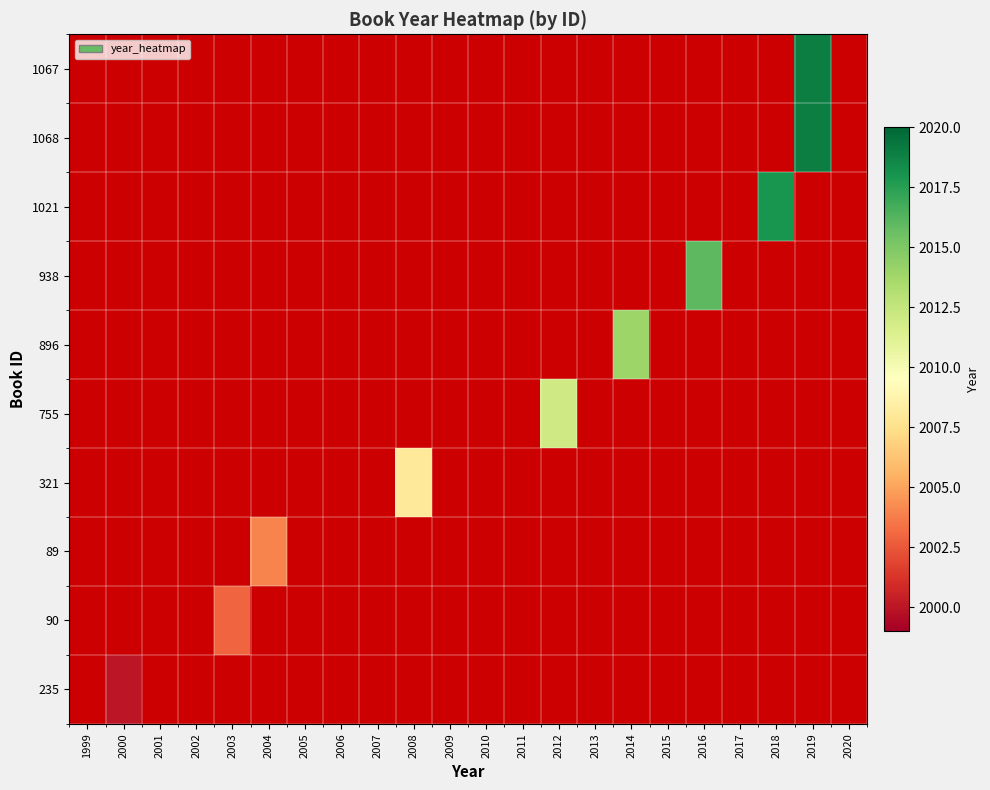

Reading left to right, what are all the values shown in this chart?

1067: 1999=0	2000=0	2001=0	2002=0	2003=0	2004=0	2005=0	2006=0	2007=0	2008=0	2009=0	2010=0	2011=0	2012=0	2013=0	2014=0	2015=0	2016=0	2017=0	2018=0	2019=2019	2020=0
1068: 1999=0	2000=0	2001=0	2002=0	2003=0	2004=0	2005=0	2006=0	2007=0	2008=0	2009=0	2010=0	2011=0	2012=0	2013=0	2014=0	2015=0	2016=0	2017=0	2018=0	2019=2019	2020=0
1021: 1999=0	2000=0	2001=0	2002=0	2003=0	2004=0	2005=0	2006=0	2007=0	2008=0	2009=0	2010=0	2011=0	2012=0	2013=0	2014=0	2015=0	2016=0	2017=0	2018=2018	2019=0	2020=0
938: 1999=0	2000=0	2001=0	2002=0	2003=0	2004=0	2005=0	2006=0	2007=0	2008=0	2009=0	2010=0	2011=0	2012=0	2013=0	2014=0	2015=0	2016=2016	2017=0	2018=0	2019=0	2020=0
896: 1999=0	2000=0	2001=0	2002=0	2003=0	2004=0	2005=0	2006=0	2007=0	2008=0	2009=0	2010=0	2011=0	2012=0	2013=0	2014=2014	2015=0	2016=0	2017=0	2018=0	2019=0	2020=0
755: 1999=0	2000=0	2001=0	2002=0	2003=0	2004=0	2005=0	2006=0	2007=0	2008=0	2009=0	2010=0	2011=0	2012=2012	2013=0	2014=0	2015=0	2016=0	2017=0	2018=0	2019=0	2020=0
321: 1999=0	2000=0	2001=0	2002=0	2003=0	2004=0	2005=0	2006=0	2007=0	2008=2008	2009=0	2010=0	2011=0	2012=0	2013=0	2014=0	2015=0	2016=0	2017=0	2018=0	2019=0	2020=0
89: 1999=0	2000=0	2001=0	2002=0	2003=0	2004=2004	2005=0	2006=0	2007=0	2008=0	2009=0	2010=0	2011=0	2012=0	2013=0	2014=0	2015=0	2016=0	2017=0	2018=0	2019=0	2020=0
90: 1999=0	2000=0	2001=0	2002=0	2003=2003	2004=0	2005=0	2006=0	2007=0	2008=0	2009=0	2010=0	2011=0	2012=0	2013=0	2014=0	2015=0	2016=0	2017=0	2018=0	2019=0	2020=0
235: 1999=0	2000=2000	2001=0	2002=0	2003=0	2004=0	2005=0	2006=0	2007=0	2008=0	2009=0	2010=0	2011=0	2012=0	2013=0	2014=0	2015=0	2016=0	2017=0	2018=0	2019=0	2020=0